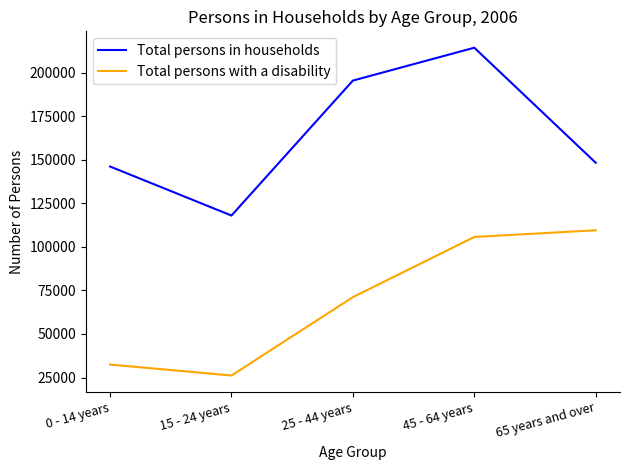

What is the difference between the maximum and minimum values in the Total persons with a disability series?

83415